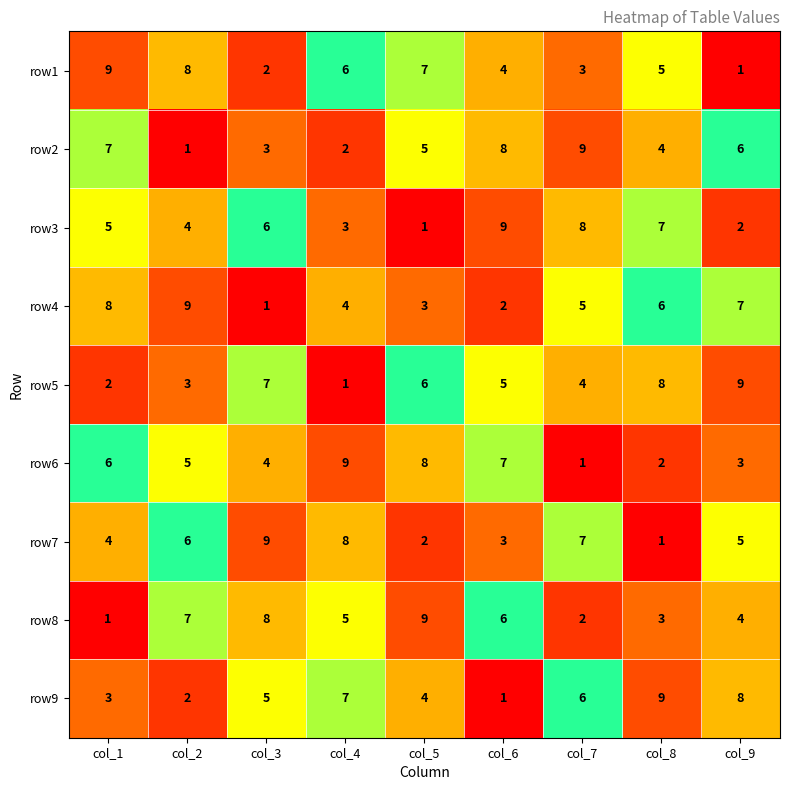

What is the sum of all row2 values?

45